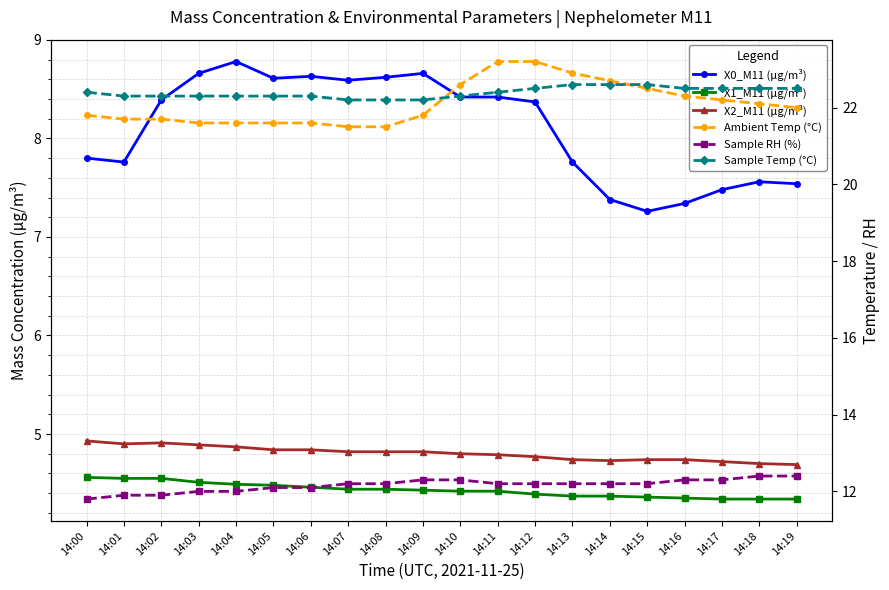

Which label corresponds to the smallest value in the chart?

14:17